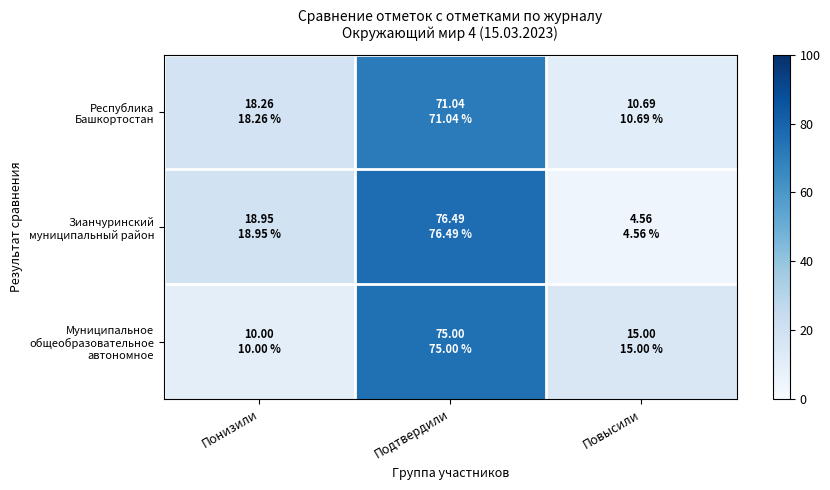

Which series has the largest range (max minus min)?

Зианчуринский муниципальный район